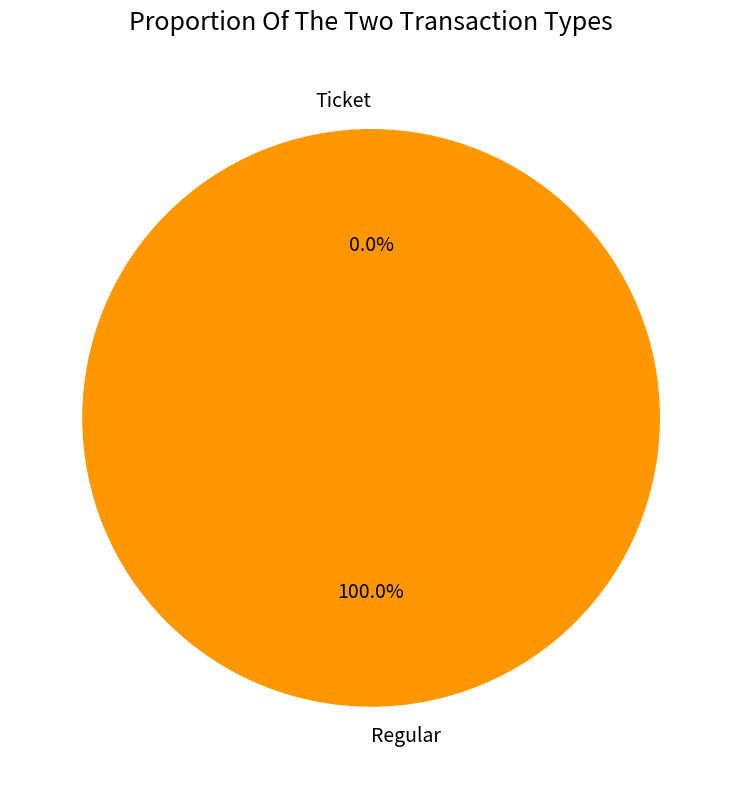

Count the number of slices in the pie.

2